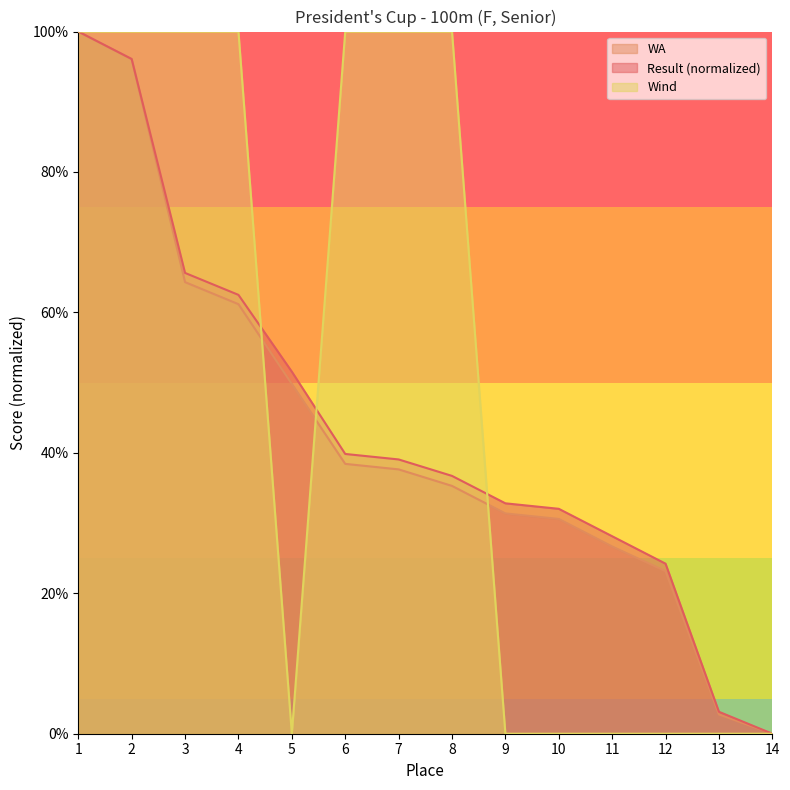

Does the chart have visible grid lines?

No